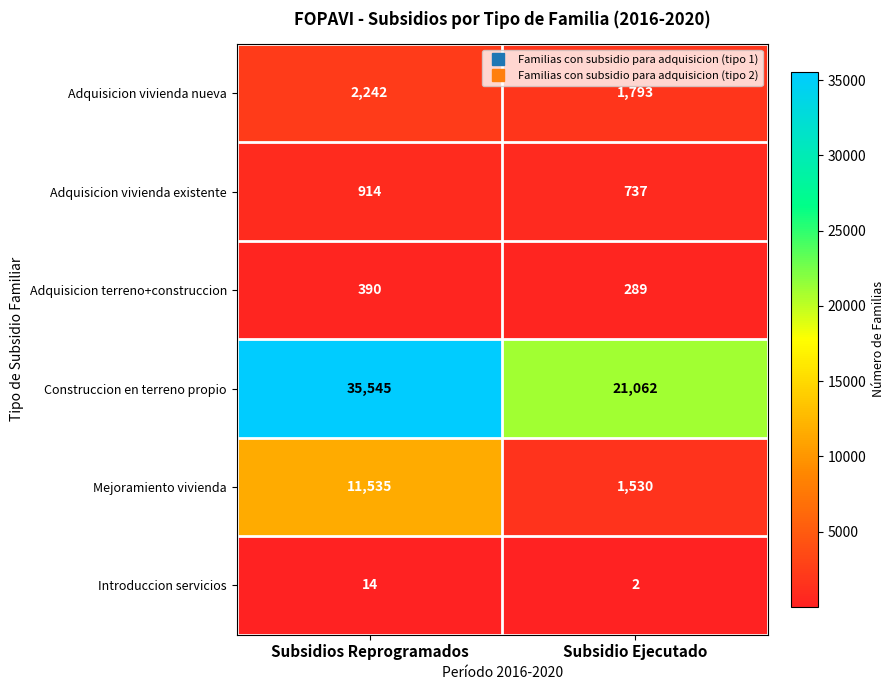

What value does the Adquisicion vivienda existente series have at Subsidio Ejecutado?

737